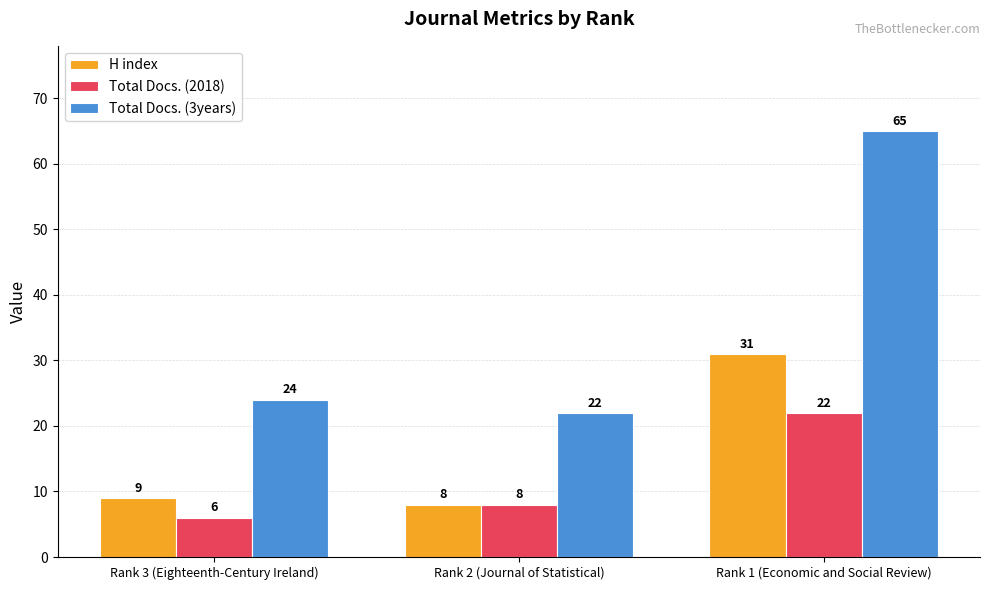

How many bars are there in total?

9